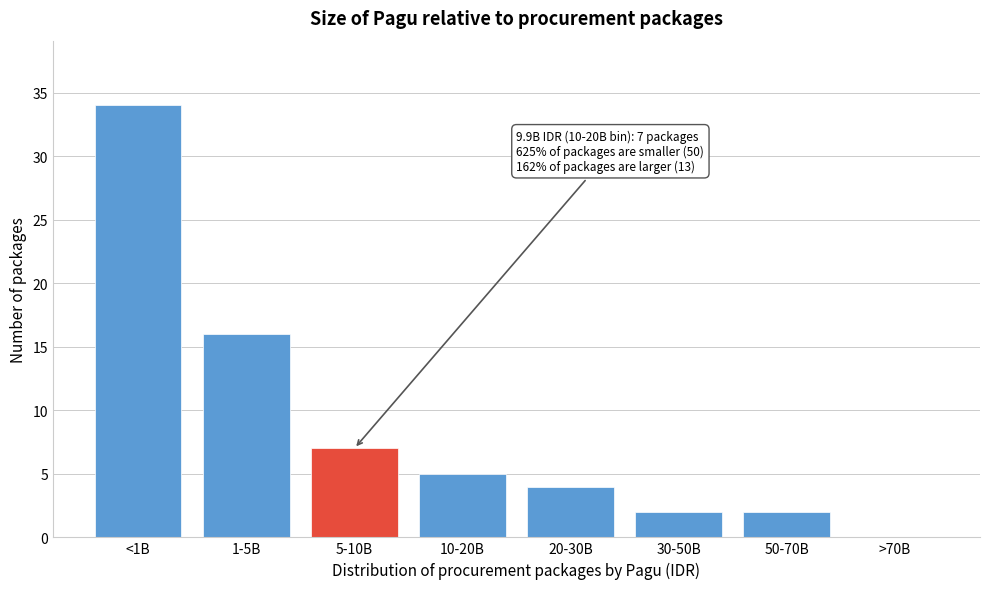

Reading right to left, transcribe all the data shown in this chart.

>70B=0	50-70B=2	30-50B=2	20-30B=4	10-20B=5	5-10B=7	1-5B=16	<1B=34